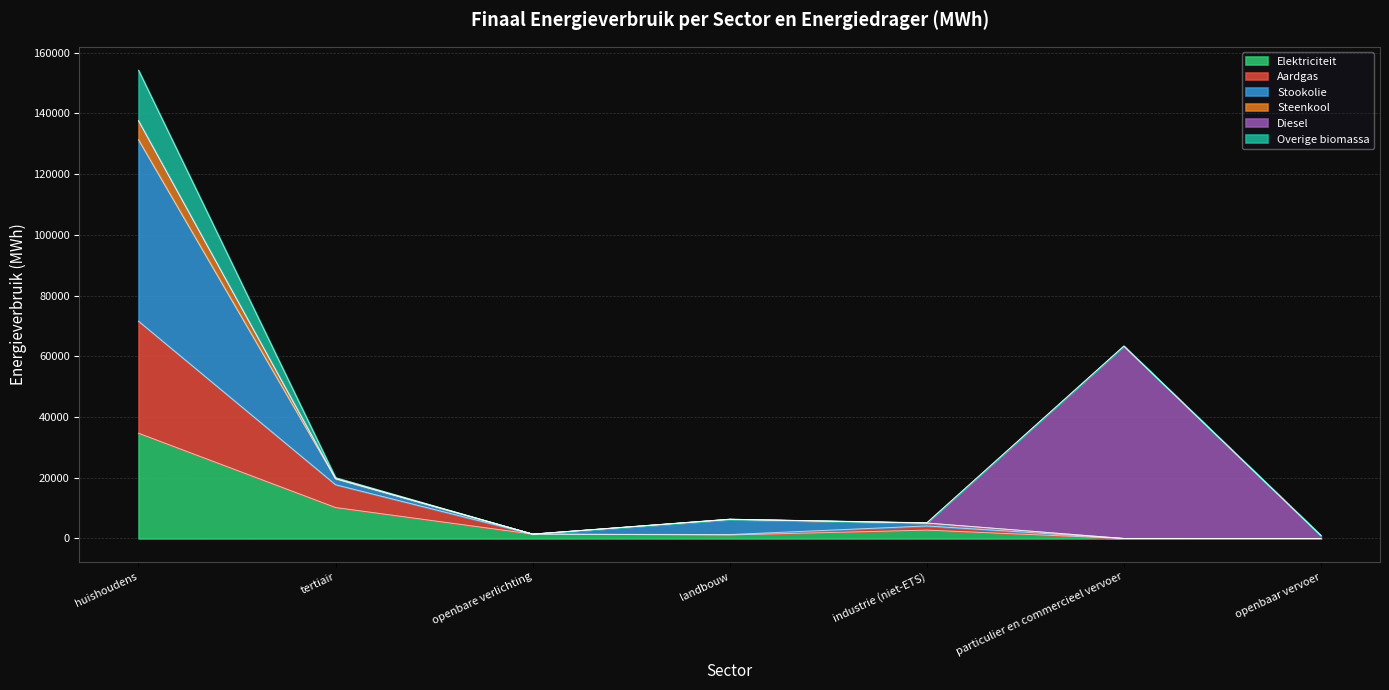

At which category is the sum across all series the highest?

huishoudens